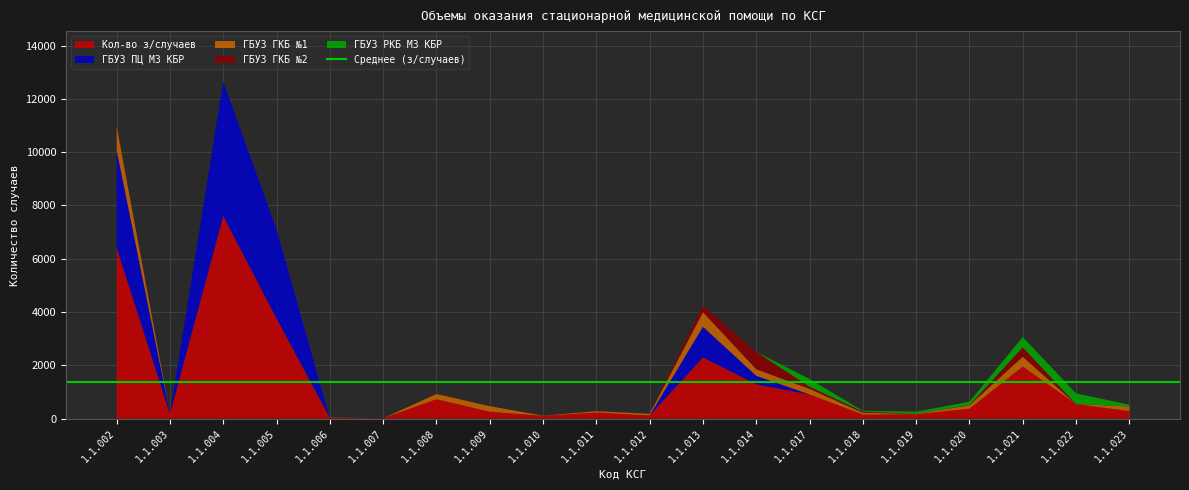

Reading right to left, list all the values displayed in this chart.

Кол-во з/случаев: 280	543	1953	370	164	151	907	1289	2297	119	227	104	250	726	6	28	3762	7607	181	6418
ГБУЗ ПЦ МЗ КБР: 0	0	0	0	0	0	0	315	1150	0	0	0	5	0	5	0	3360	5040	0	3660
ГБУЗ ГКБ №1: 175	0	370	130	15	70	210	250	550	60	50	5	210	200	1	10	10	0	0	900
ГБУЗ ГКБ №2: 0	0	350	7	0	40	80	650	250	0	0	0	0	10	0	0	0	0	10	12
ГБУЗ РКБ МЗ КБР: 68	400	389	128	80	30	290	0	0	0	0	0	0	0	0	0	0	0	0	0